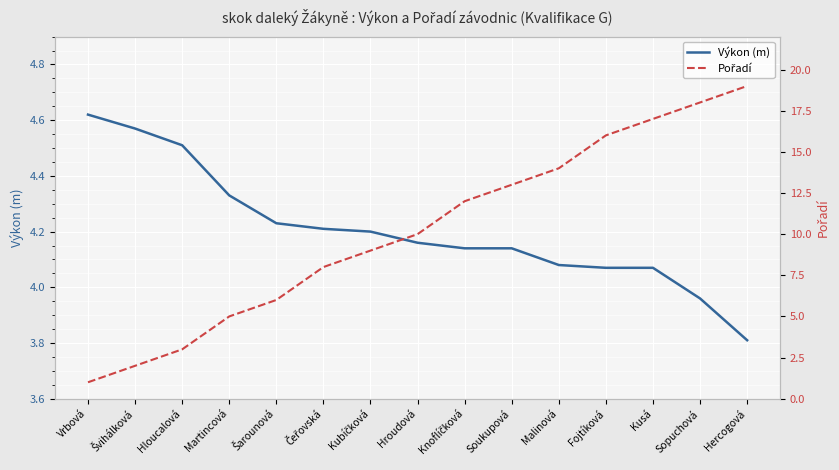

True or false: Výkon (m) has more than 2 interior local peaks.

False